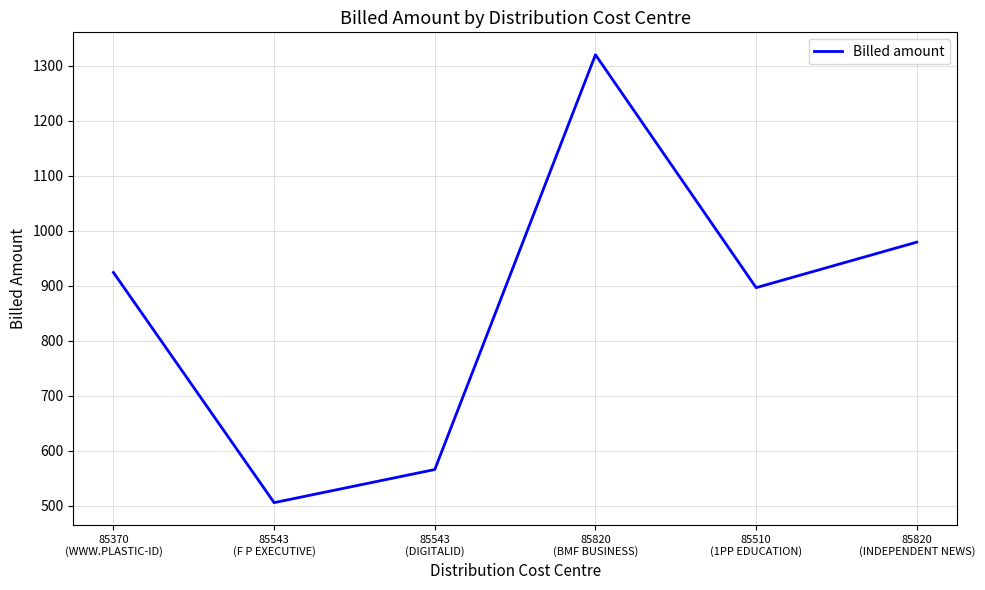

True or false: the data has more than 0 interior local peaks.

True